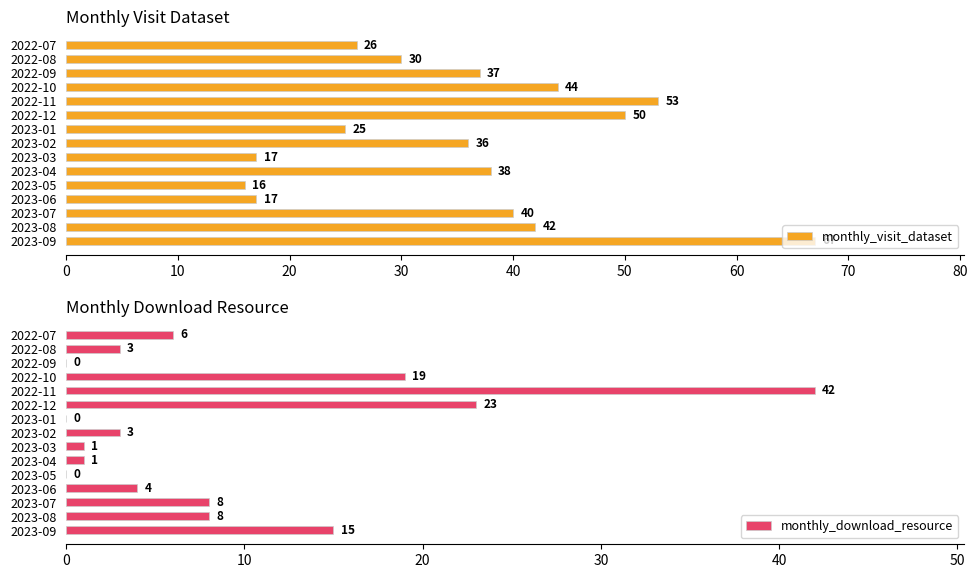

At which label is monthly_visit_dataset closest to 41?

2023-07